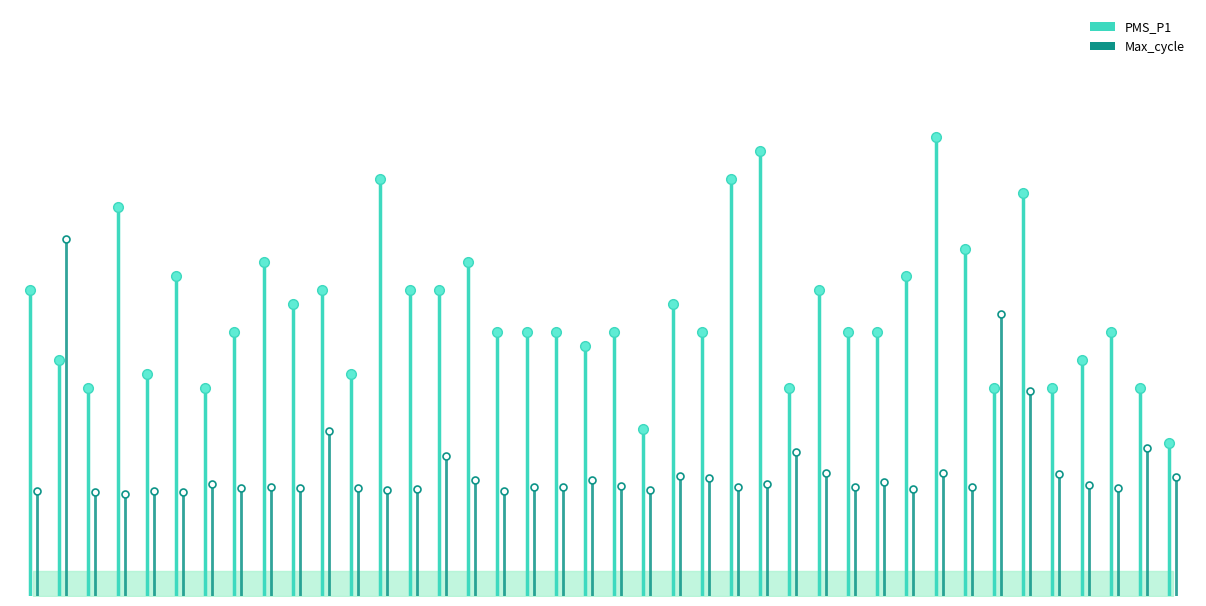

What are all the series names shown in the legend?

PMS_P1, Max_cycle